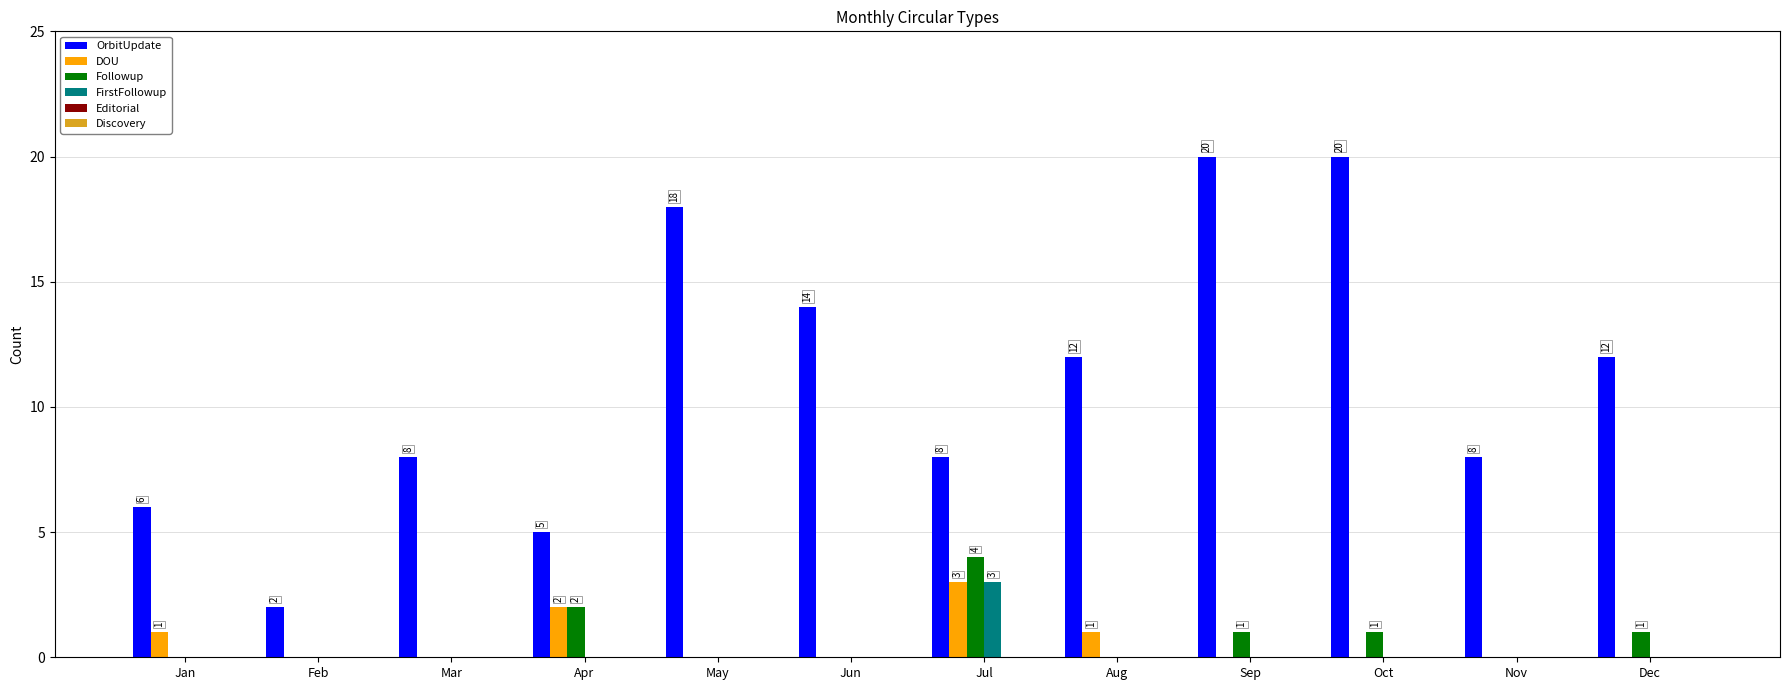

What is the sum of all OrbitUpdate values?

133